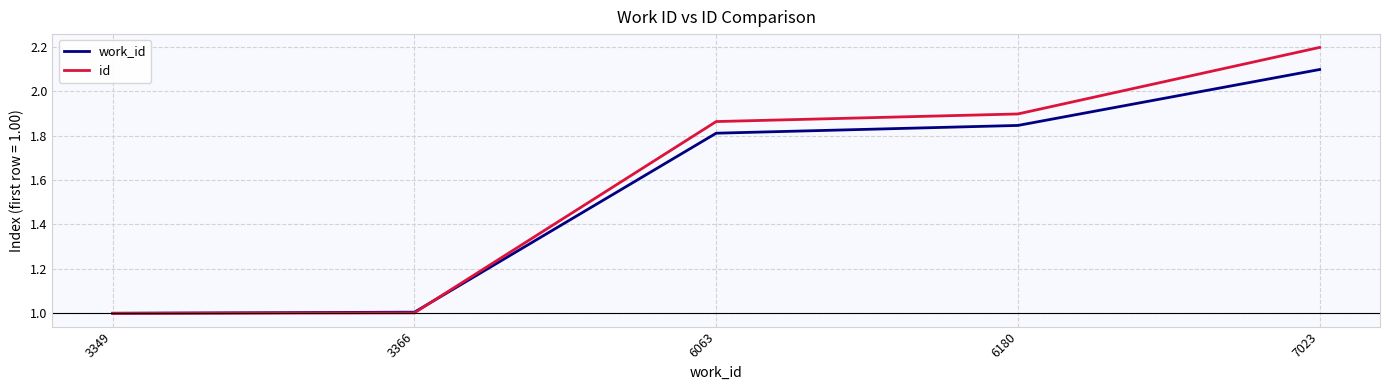

True or false: work_id has more than 2 points higher than both neighbors.

False